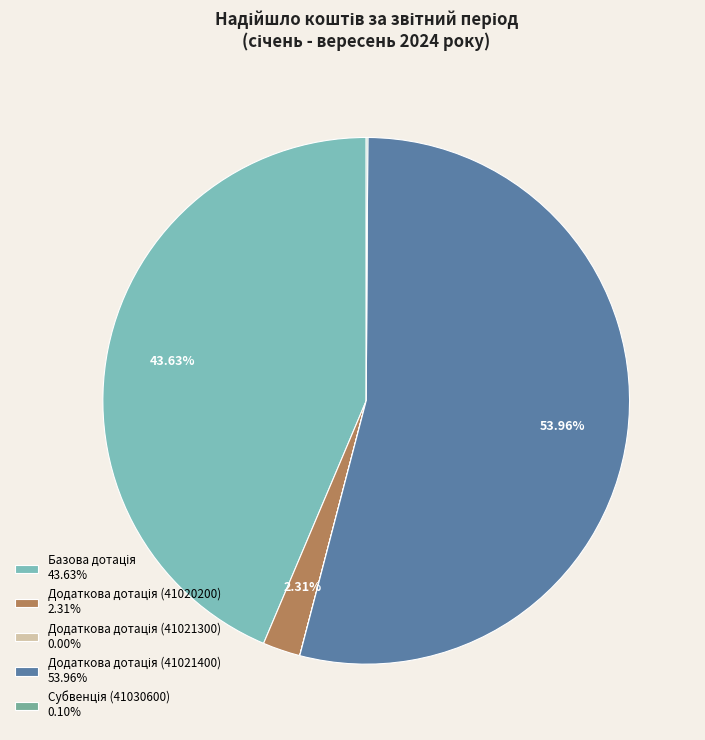

True or false: Додаткова дотація (41021300) accounts for 0% of the total.

True